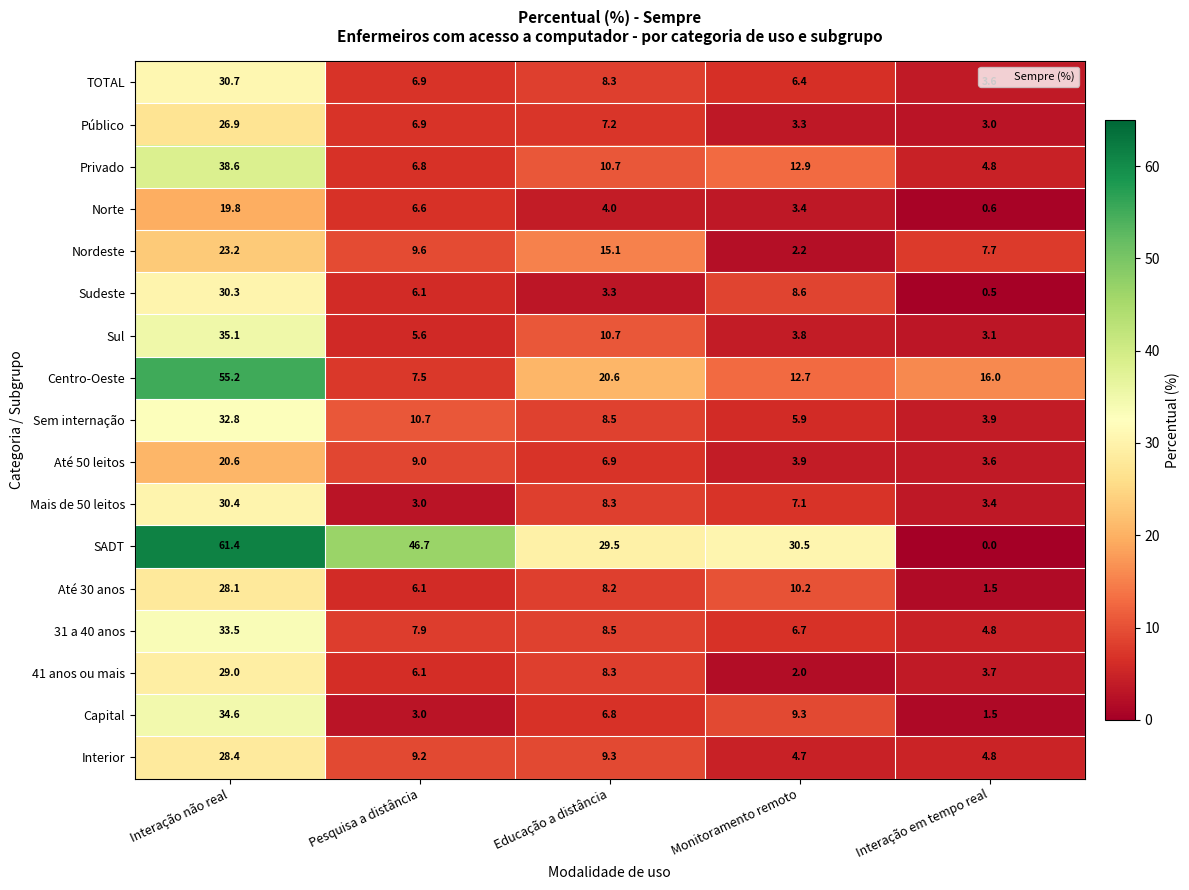

Which series has the largest range (max minus min)?

SADT